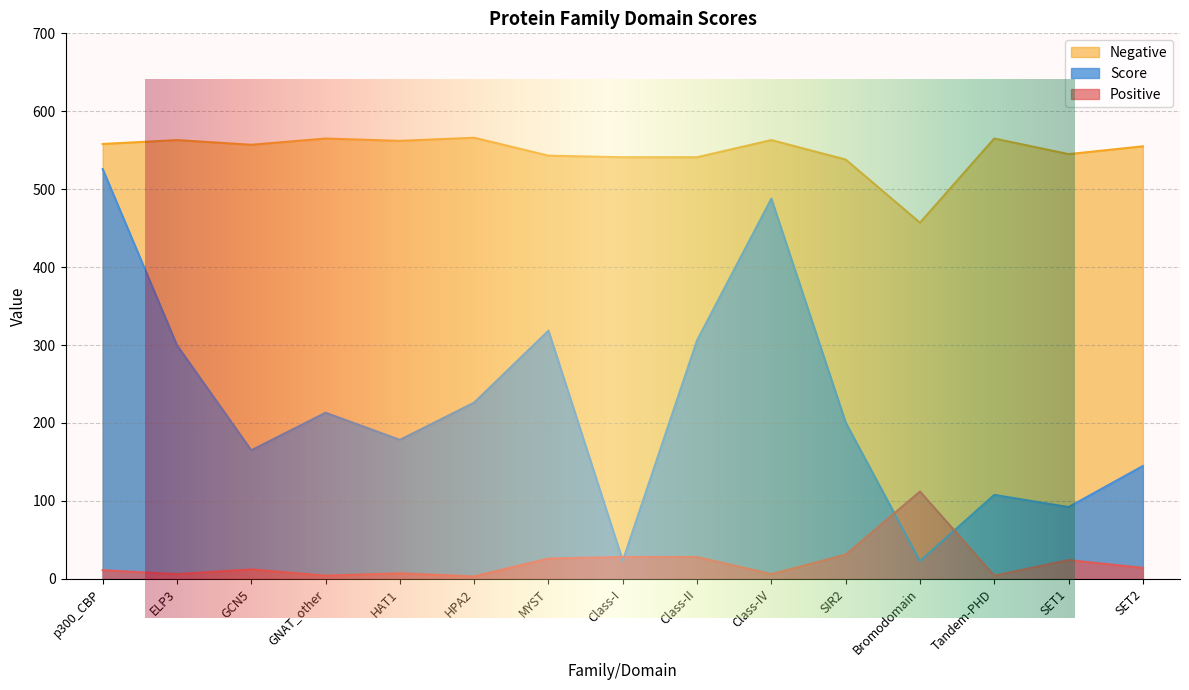

In Score, how many points are higher than both neighbors (excluding endpoints)?

4